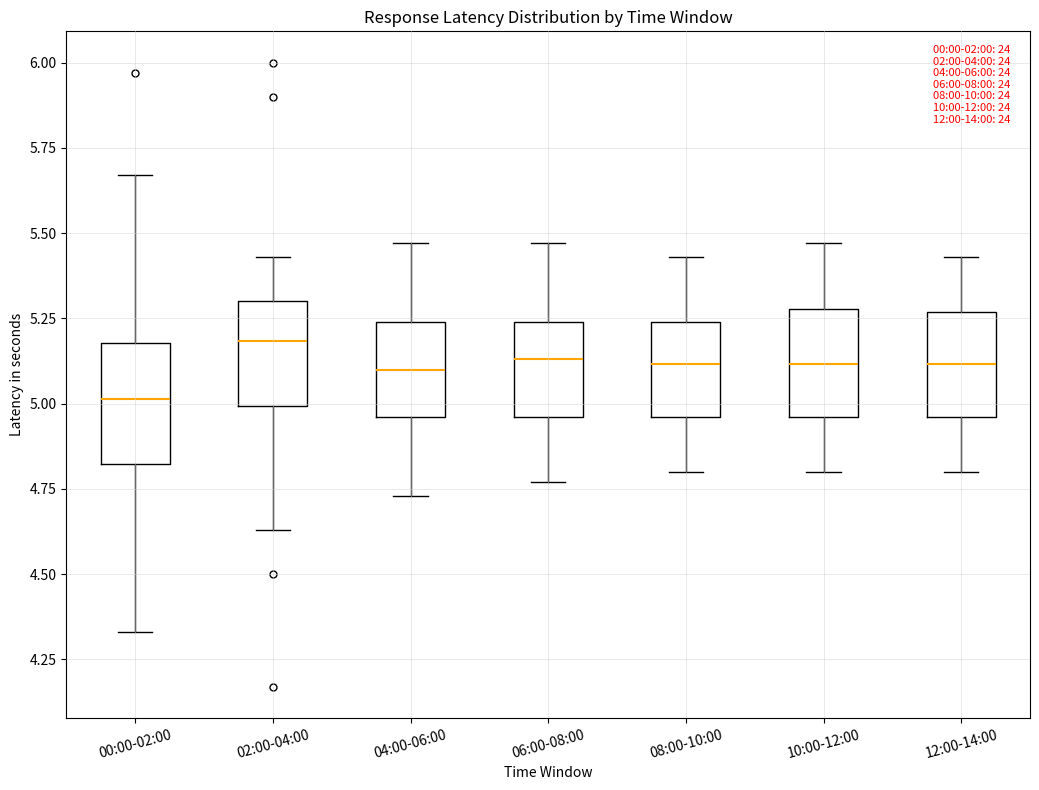

Reading left to right, transcribe this box plot: for each box, give where its median line is, the range the box spans, and where its two whiskers end, as read against the y-axis. The values are not printed on the chart, so give them approximately, as read against the axis.

00:00-02:00: median 5.00, box 4.80 to 5.20, whiskers 4.35 to 5.65
02:00-04:00: median 5.20, box 5.00 to 5.30, whiskers 4.65 to 5.45
04:00-06:00: median 5.10, box 4.95 to 5.25, whiskers 4.75 to 5.45
06:00-08:00: median 5.15, box 4.95 to 5.25, whiskers 4.75 to 5.45
08:00-10:00: median 5.10, box 4.95 to 5.25, whiskers 4.80 to 5.45
10:00-12:00: median 5.10, box 4.95 to 5.30, whiskers 4.80 to 5.45
12:00-14:00: median 5.10, box 4.95 to 5.25, whiskers 4.80 to 5.45